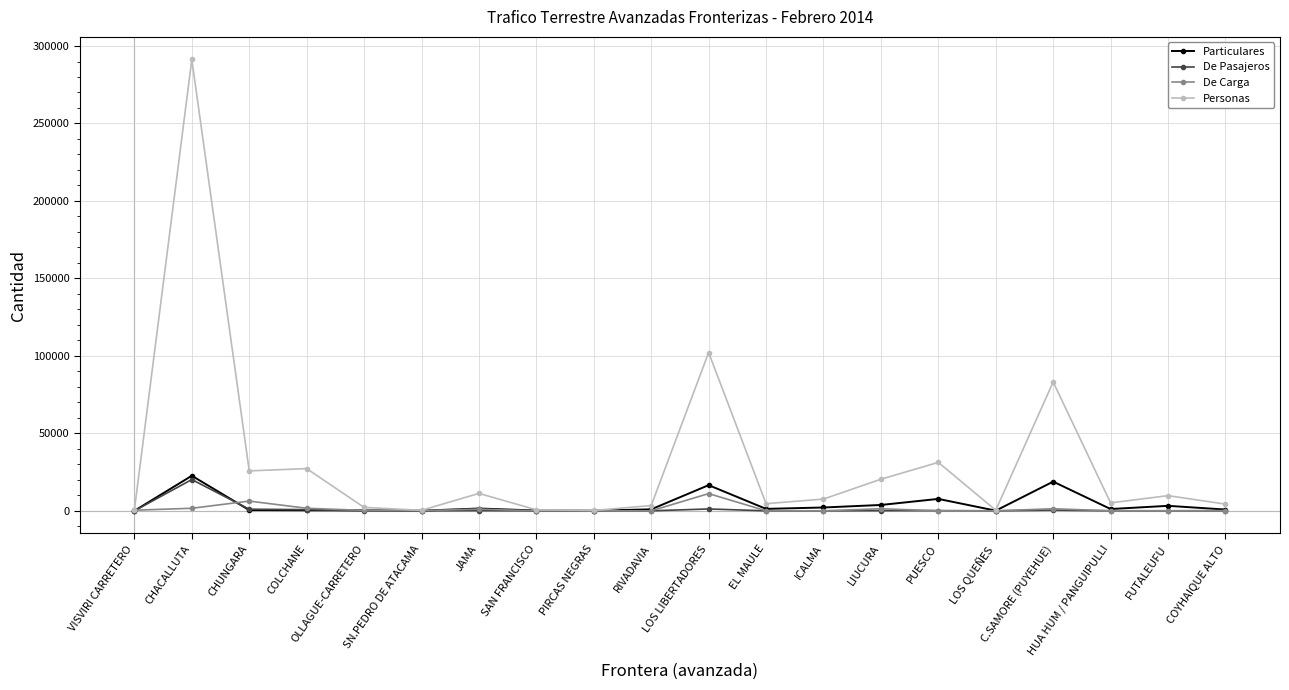

True or false: De Carga has more than 0 points higher than both neighbors.

True